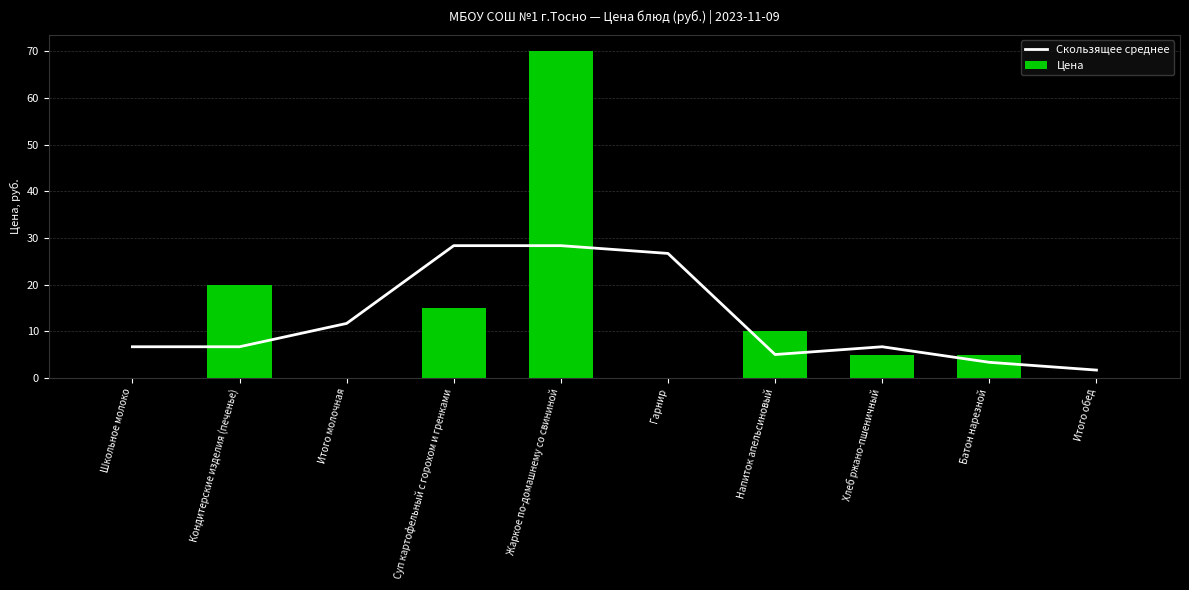

At how many categories does at least one series exceed 36?

1